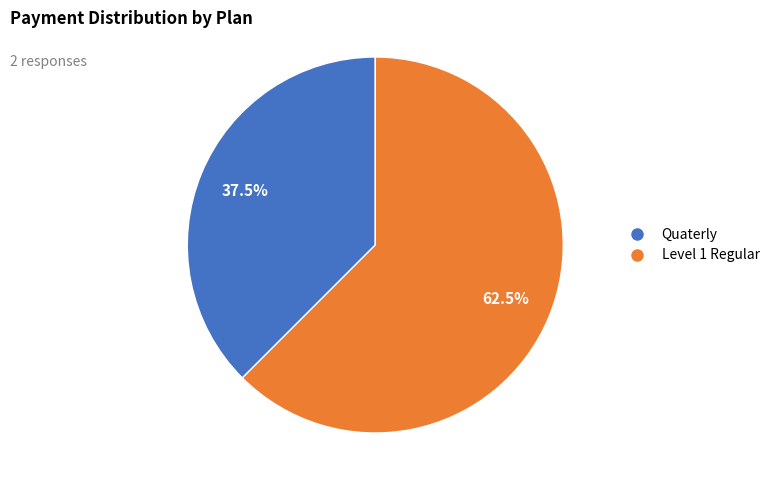

Is there a majority slice in this chart?

Yes